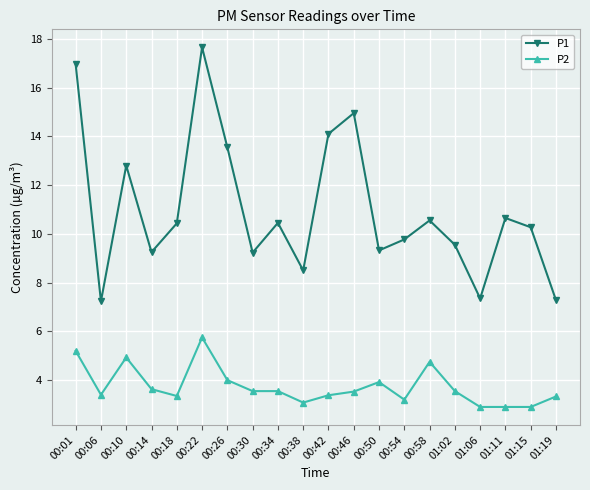

What is the value of the P2 point at the 2nd from the left?

3.4